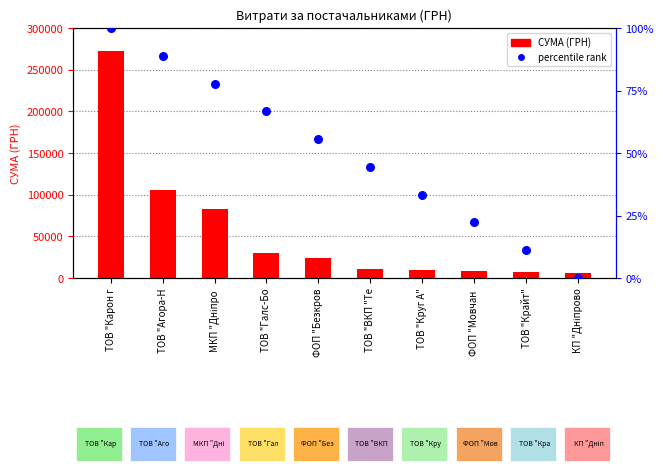

Which series has the largest Y range (max minus min)?

СУМА (ГРН)